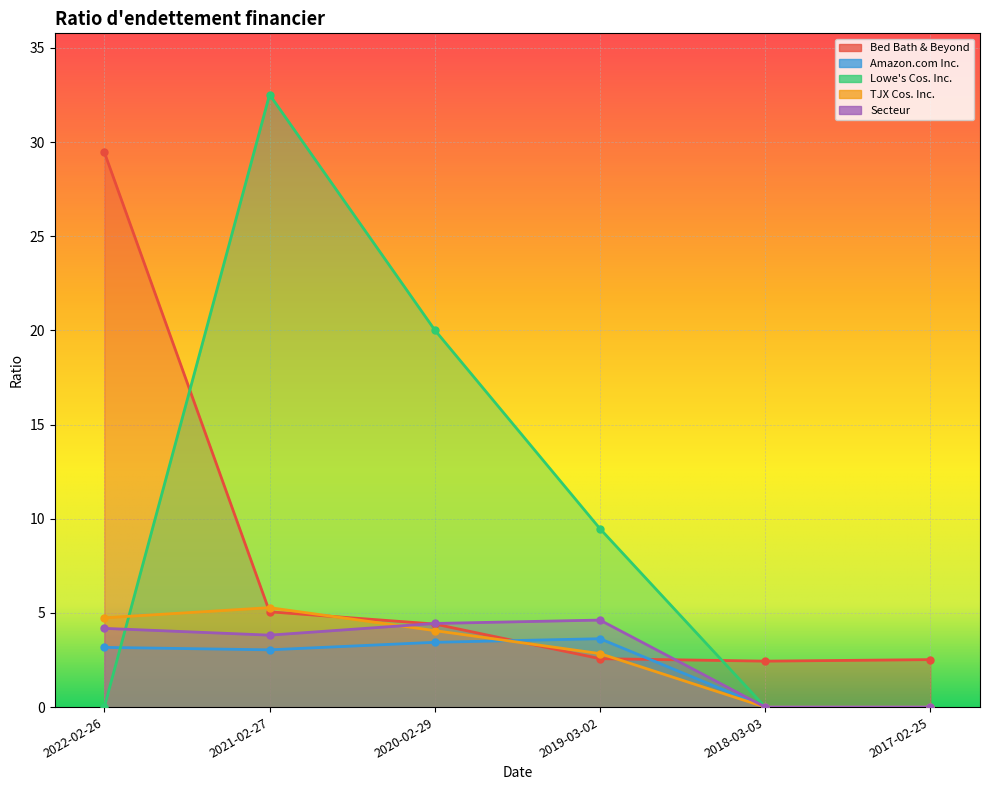

What is the sum of the Lowe's Cos. Inc. values at 2021-02-27 and 2019-03-02?

42.0